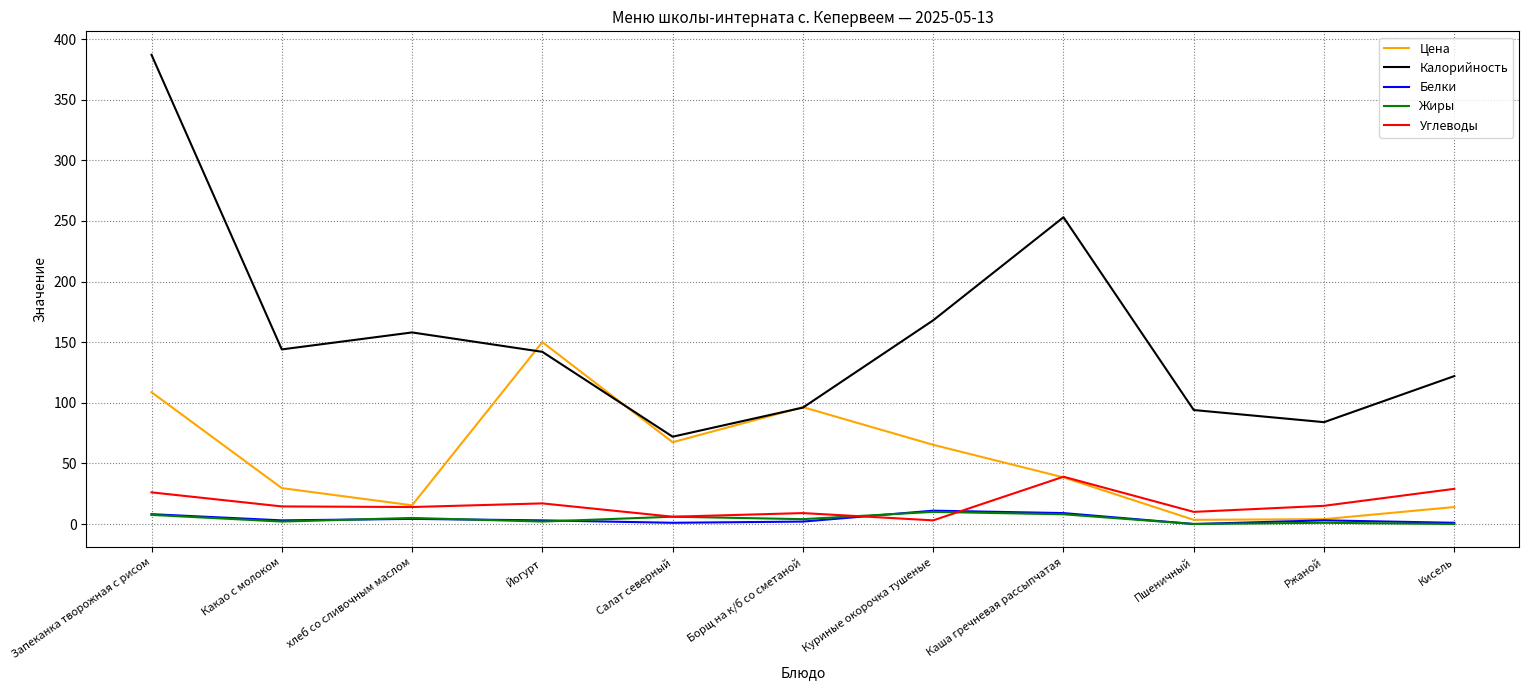

How many times do Углеводы and Белки cross each other?

2